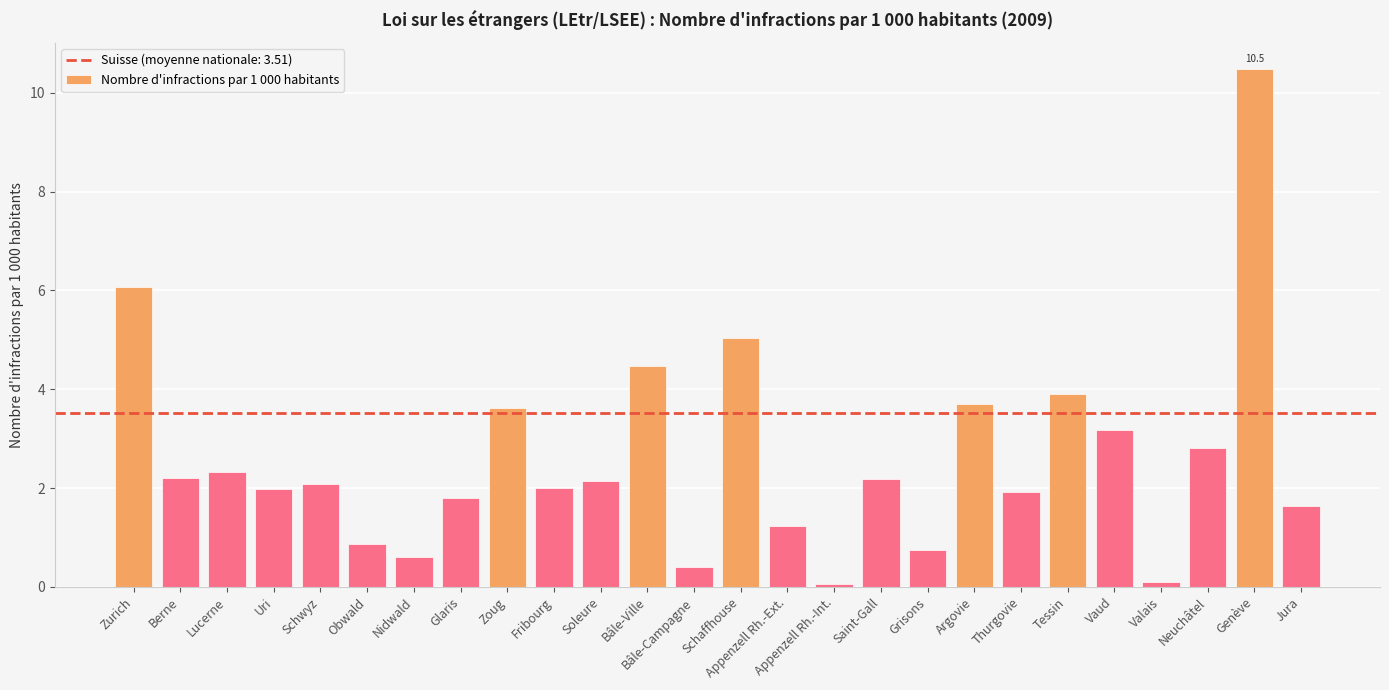

What position from the left is Berne?

2